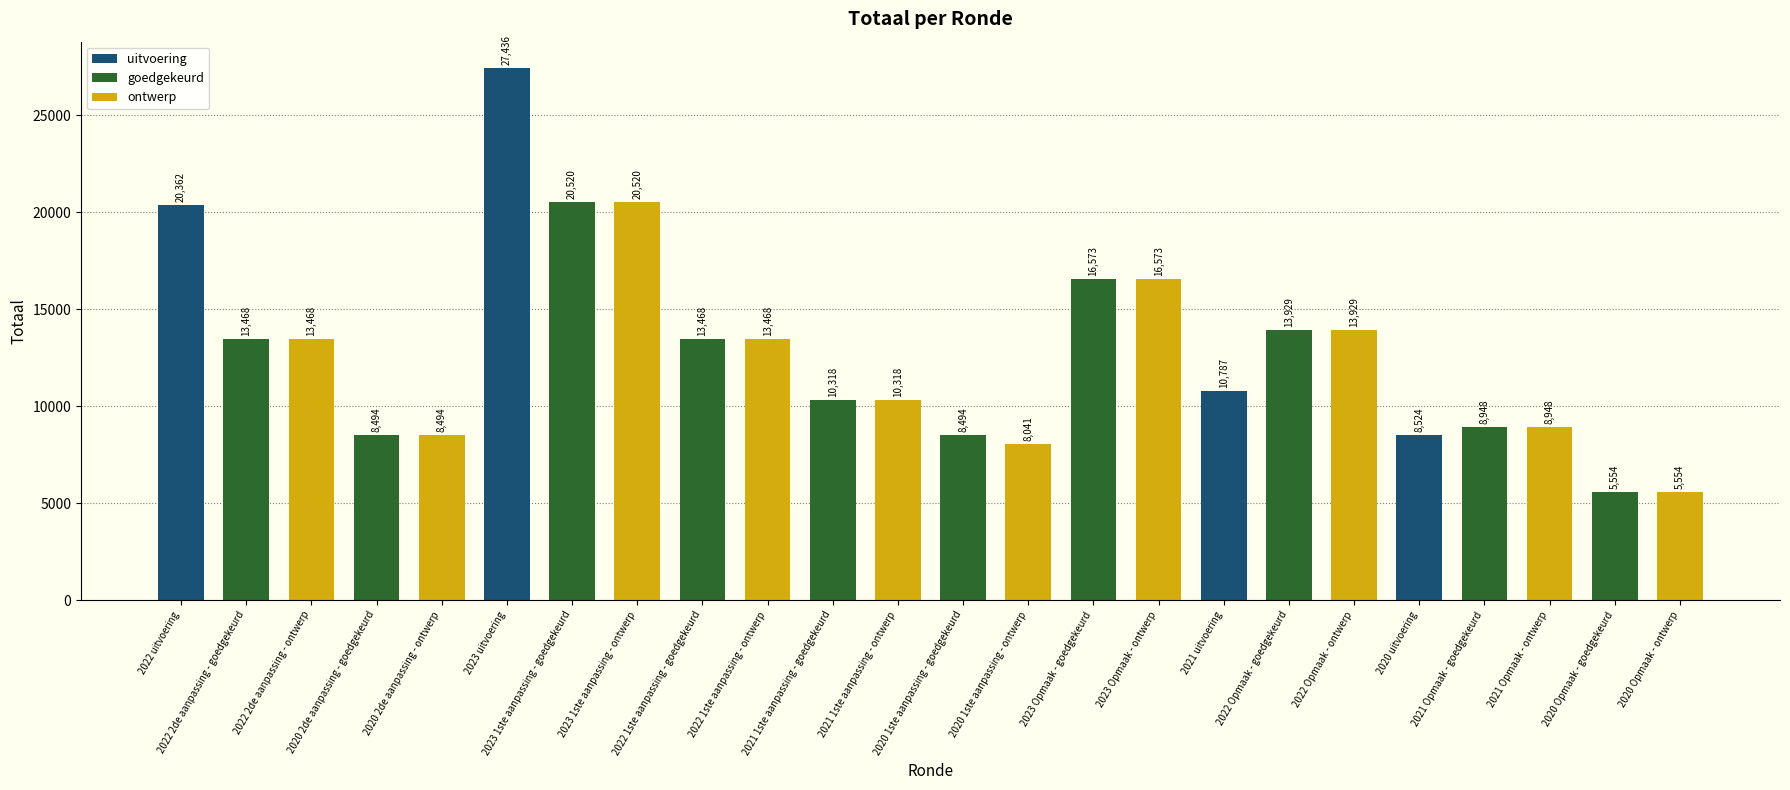

What is the greatest value displayed?

27436